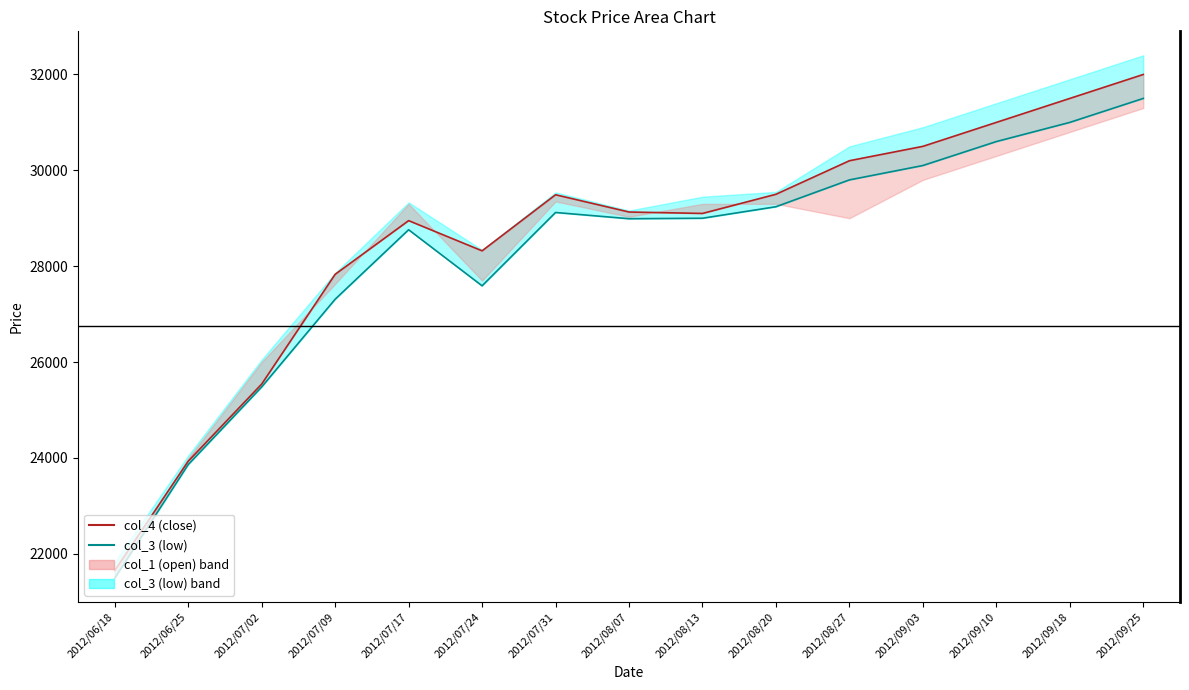

At how many categories does at least one series exceed 22672?

14